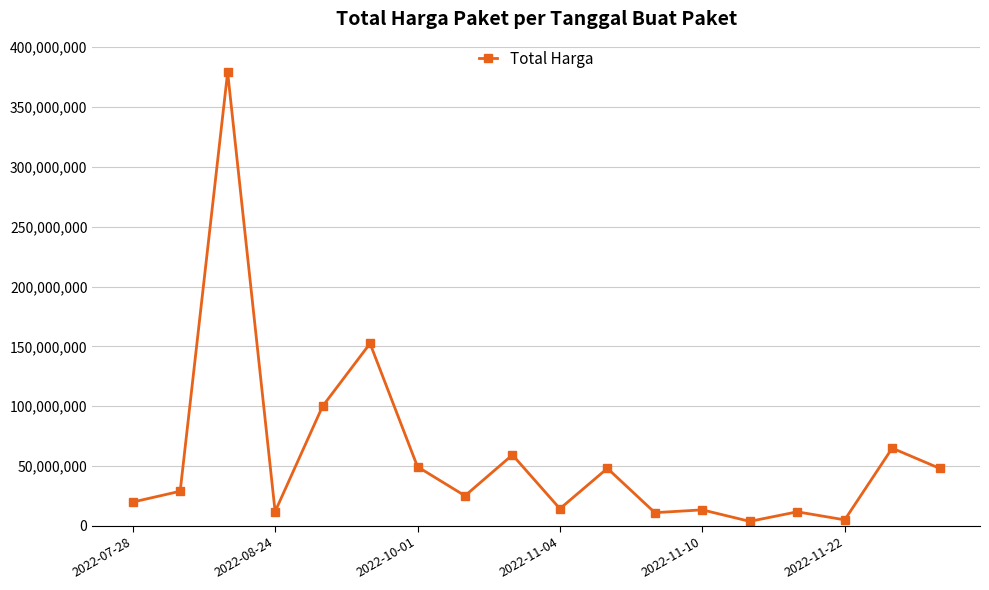

What is the average value?

58194167